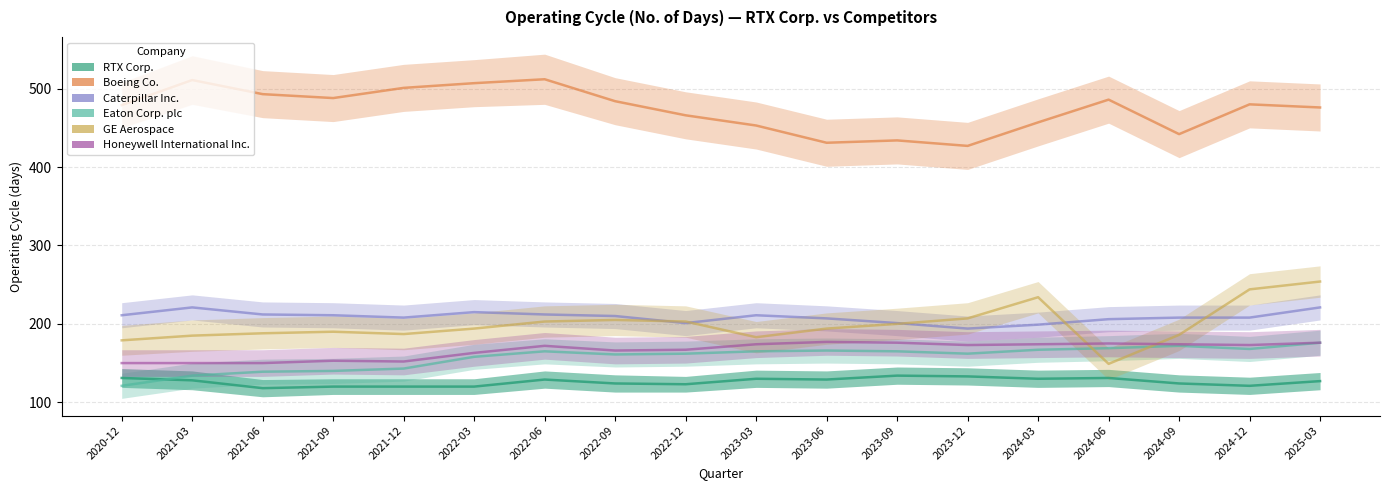

What is the label of the 2nd point from the left?

2021-03